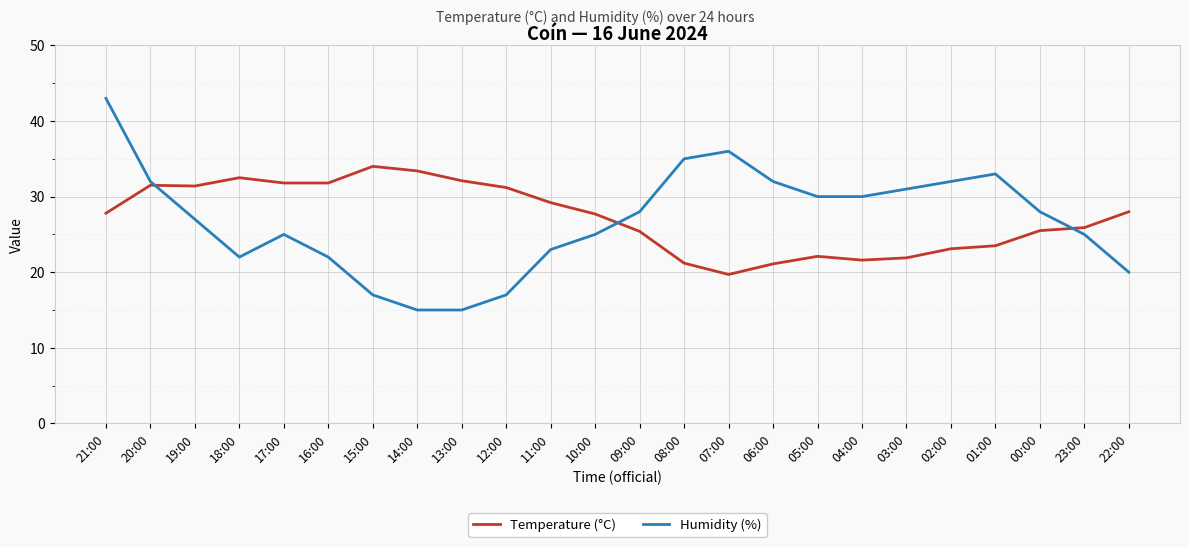

What is the minimum value shown in the chart?

15.0